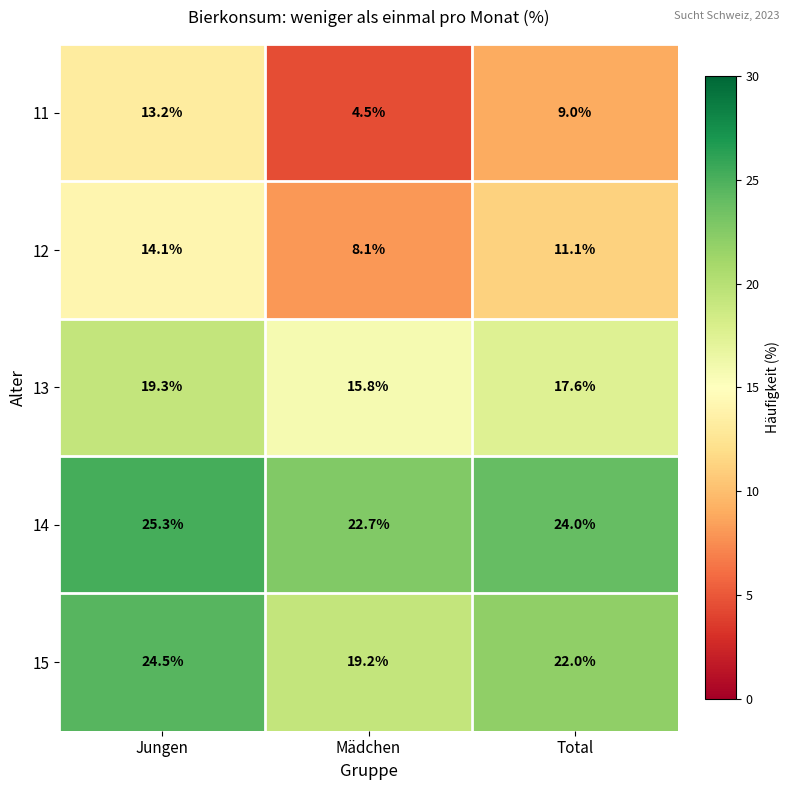

How many data points does each series have?

3